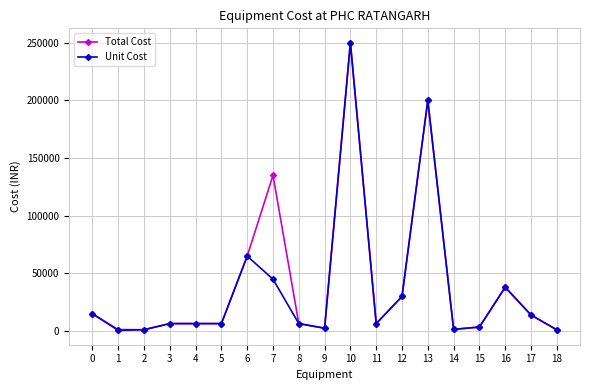

What is the maximum value for Unit Cost?

250000